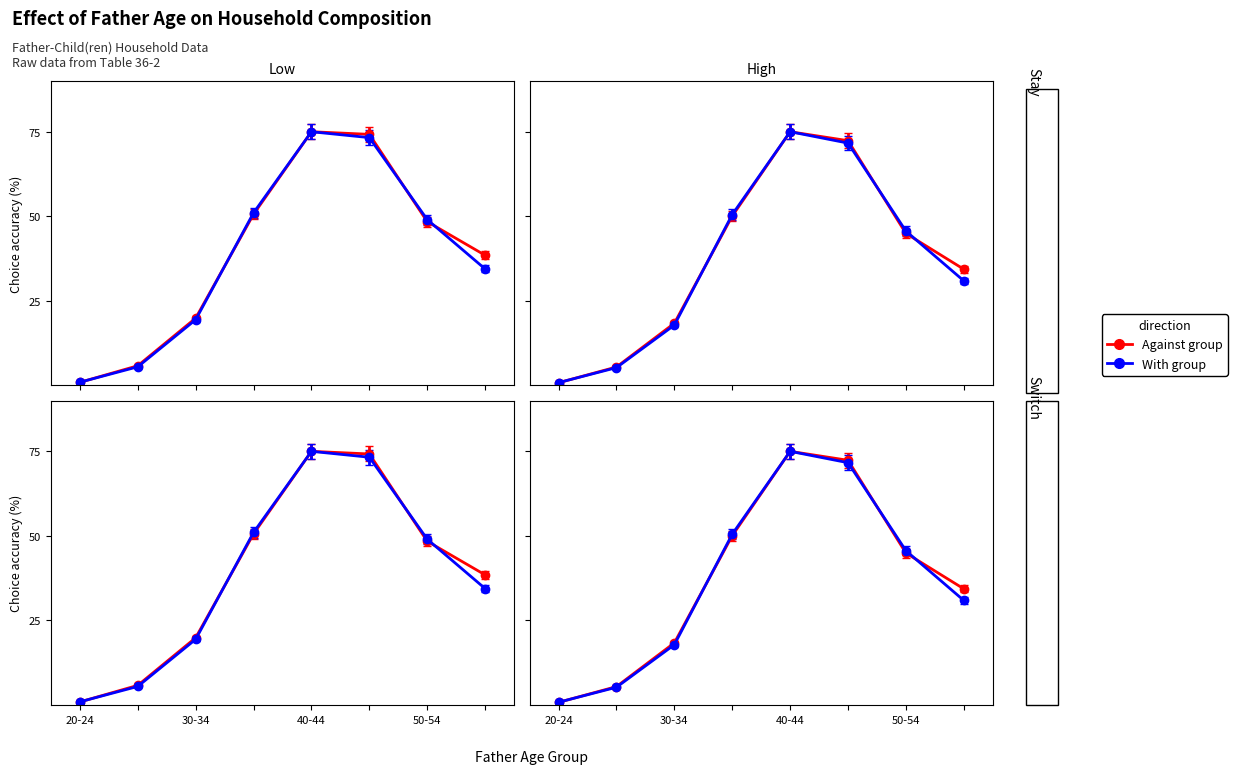

What is the label of the 7th point from the right?

25-29